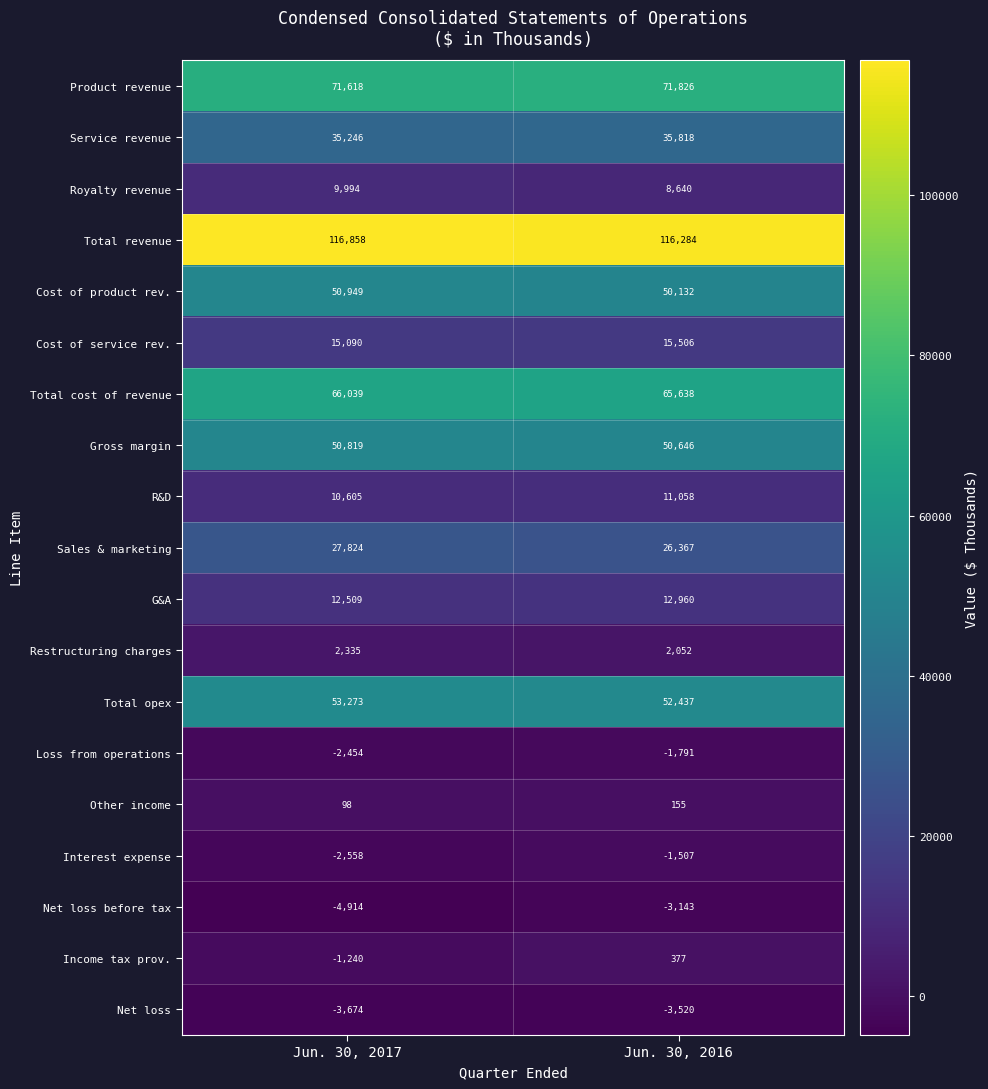

Which series has the widest spread of values?

Net loss before tax